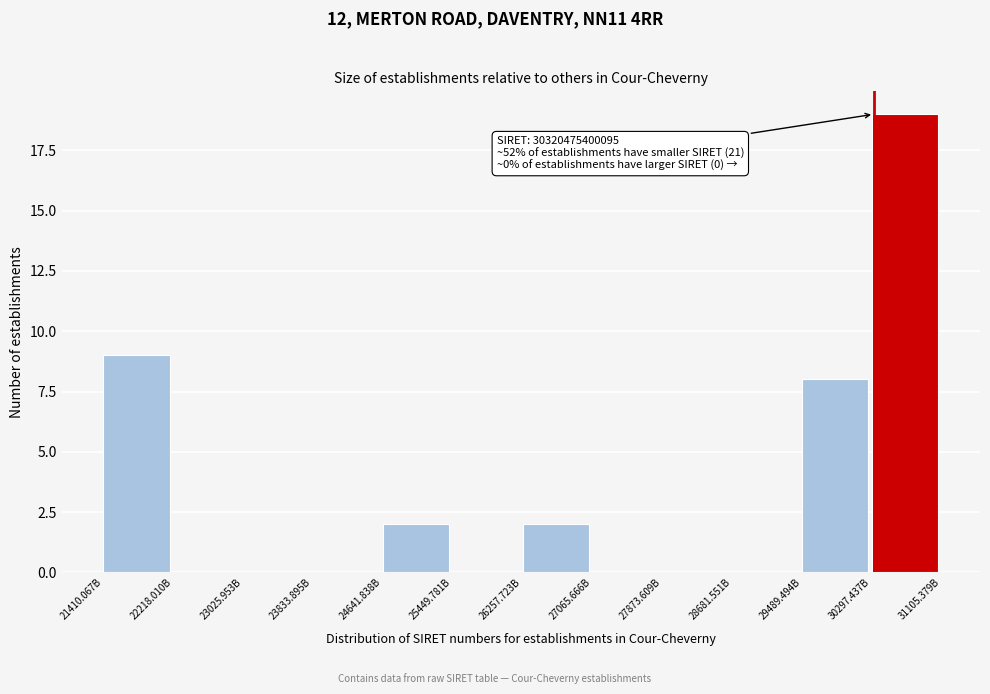

Reading left to right, what are all the values shown in this chart?

21410.067B=9	22218.010B=0	23025.953B=0	23833.895B=0	24641.838B=2	25449.781B=0	26257.723B=2	27065.666B=0	27873.609B=0	28681.551B=0	29489.494B=8	30297.437B=19